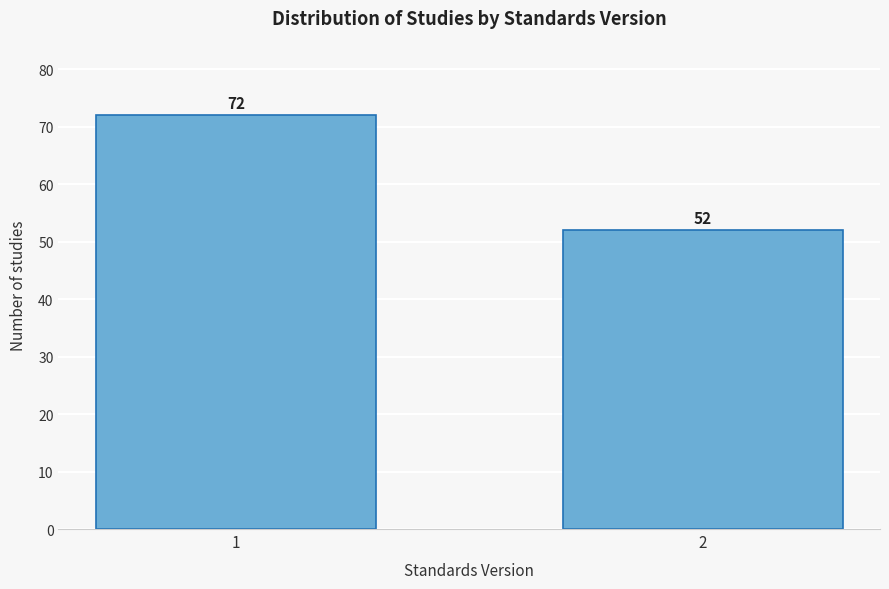

Reading left to right, extract all data points from this chart.

72	52